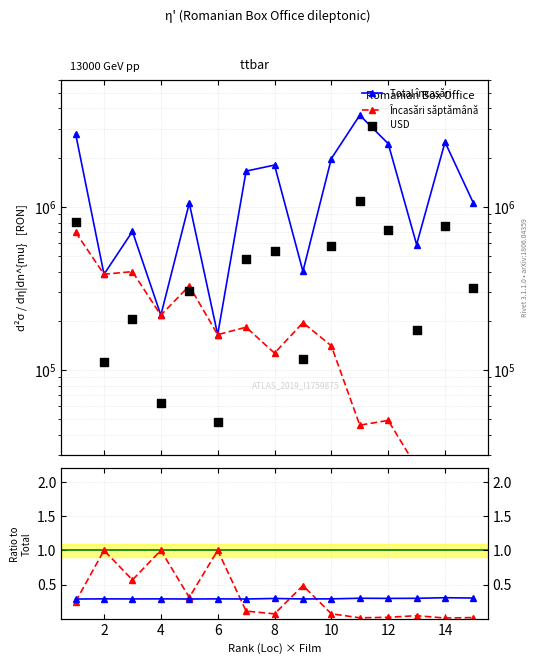

Which series has the largest total across all categories?

Total încasări